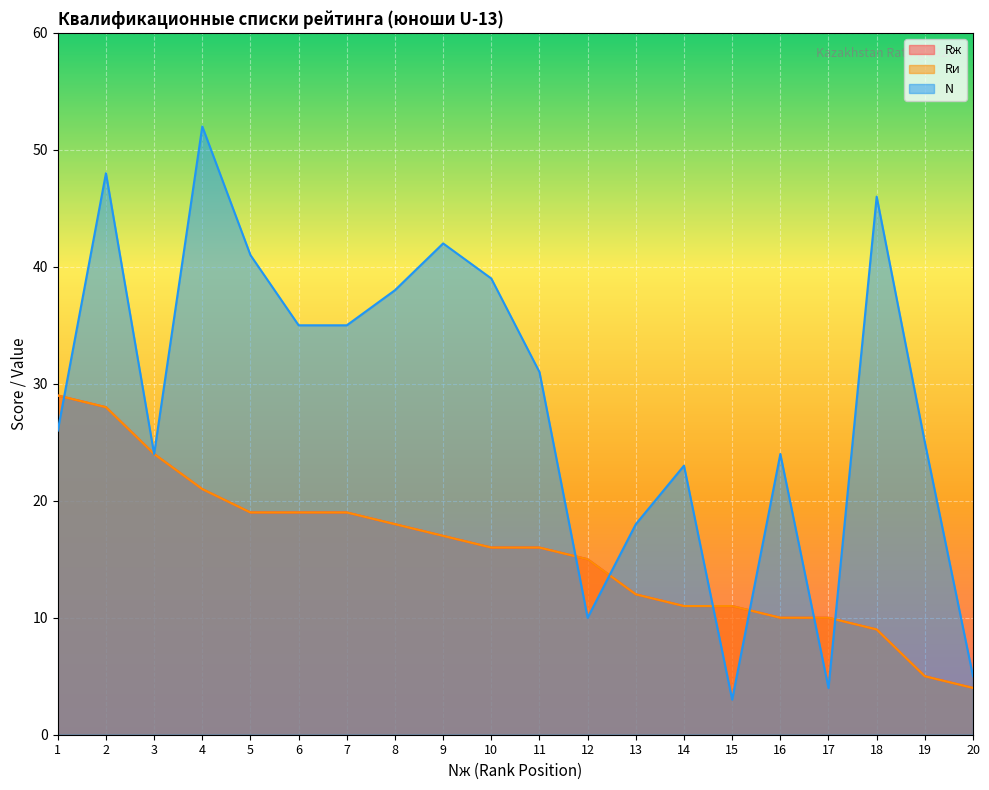

What is the difference between the N values at 17 and 5?

37